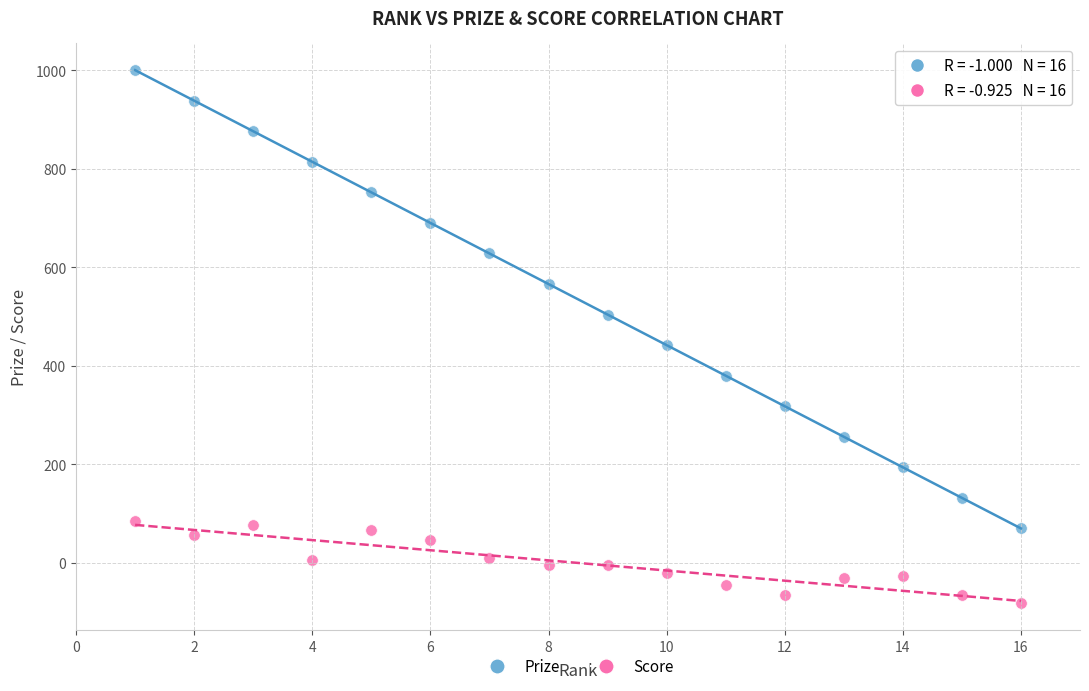

Which series reaches the maximum Y coordinate?

Prize